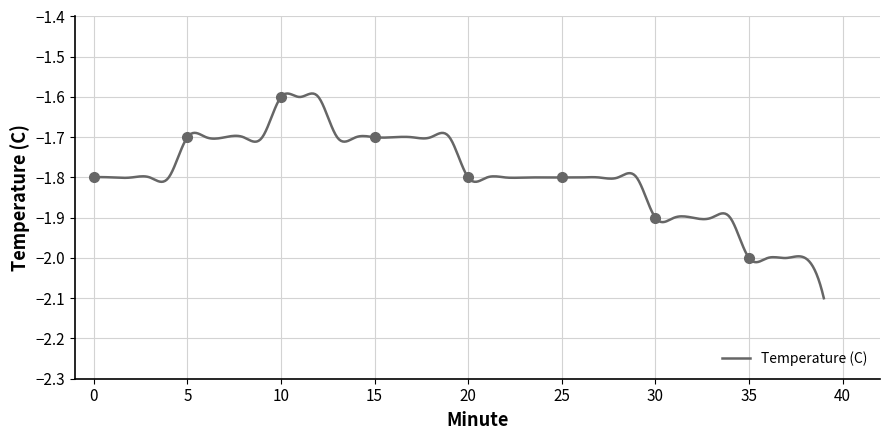

What is the average value?

-1.8